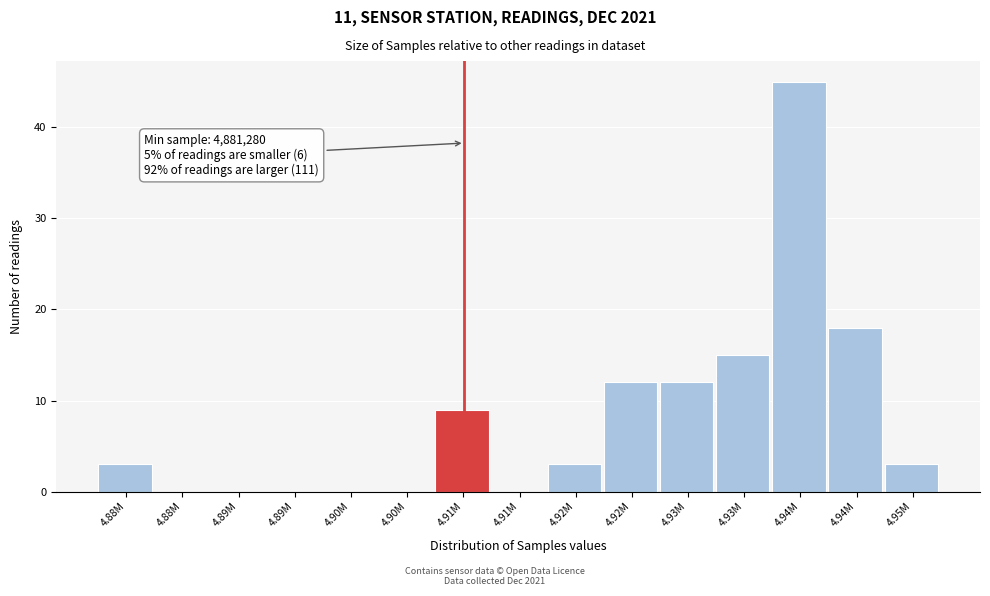

How many series are shown in this chart?

1